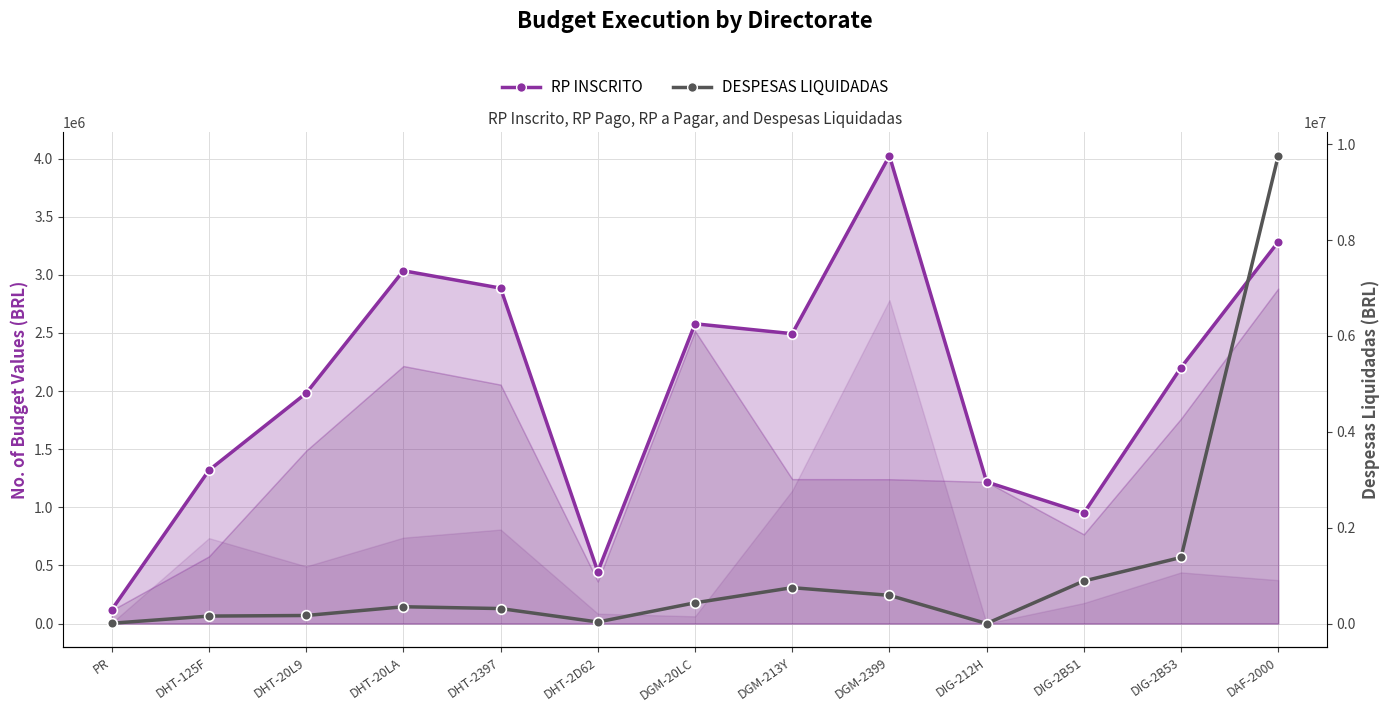

What is the maximum value for RP INSCRITO?

4024372.4